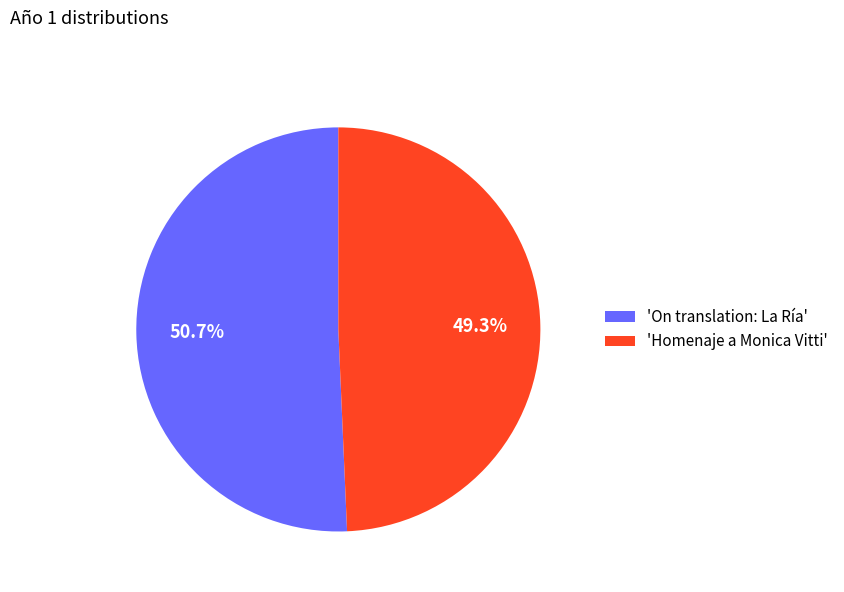

What is the smallest slice in the pie chart?

'Homenaje a Monica Vitti'